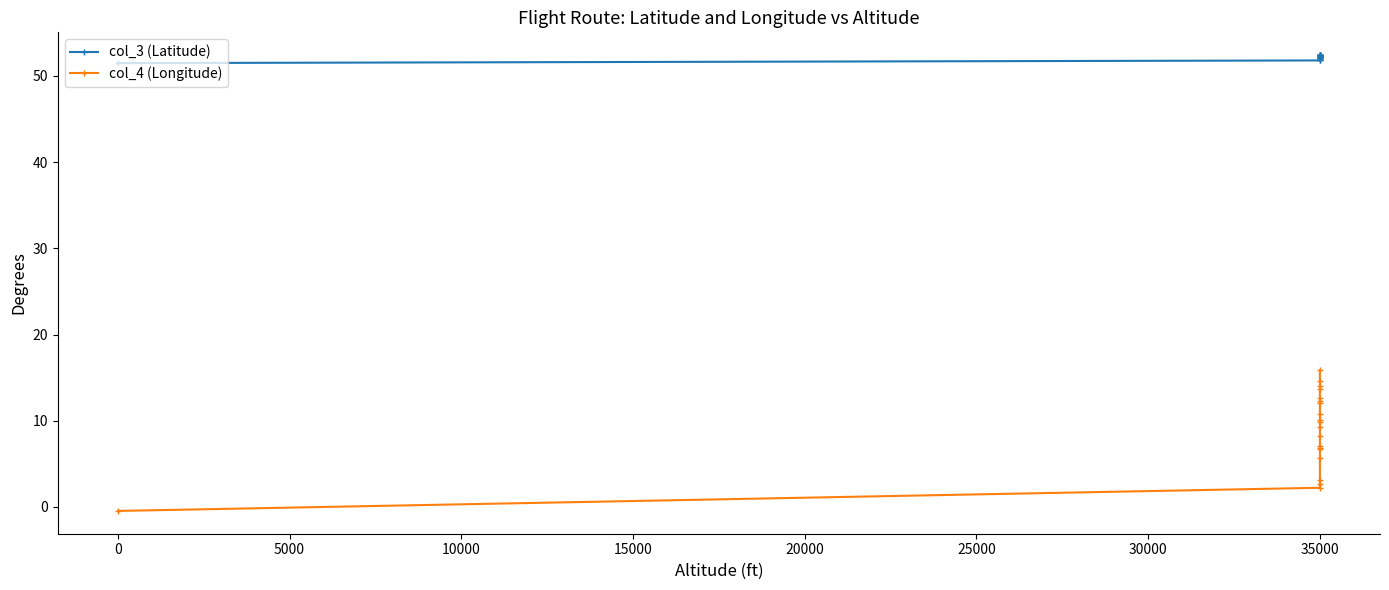

Does the chart display data point markers on the line(s)?

Yes